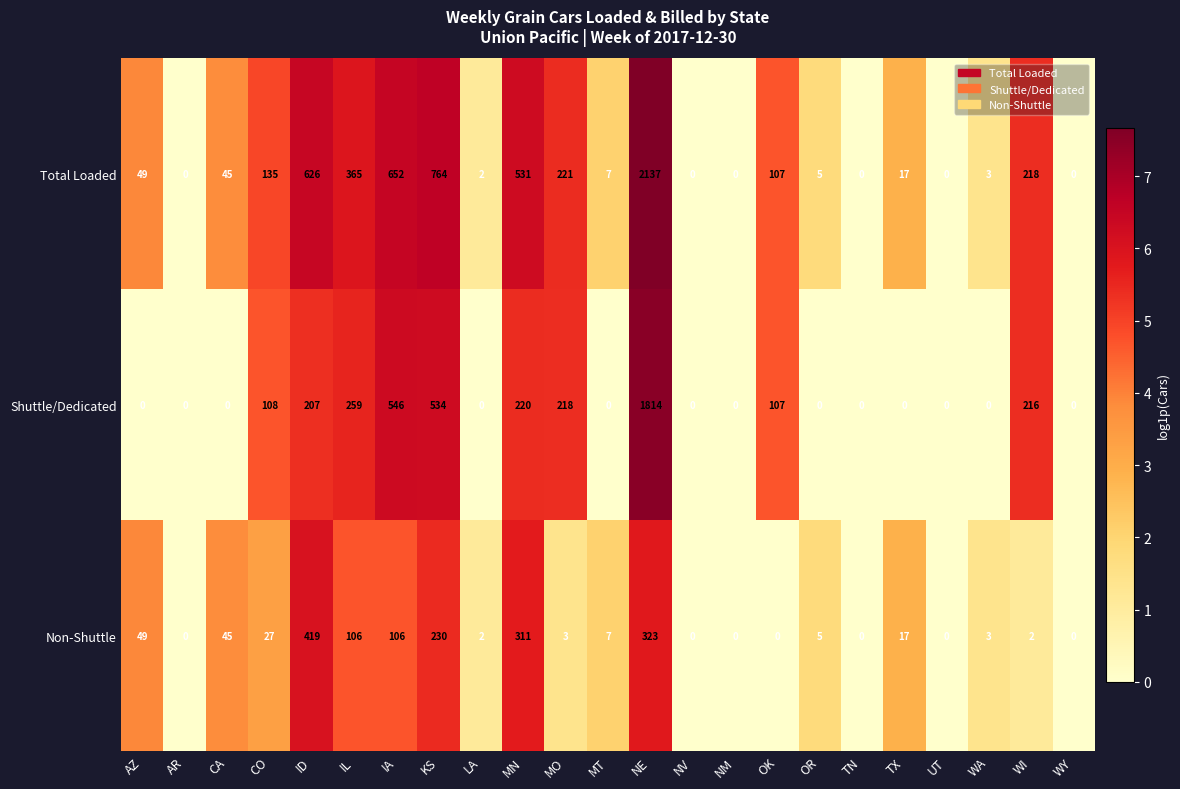

How many categories are shown in the chart?

23